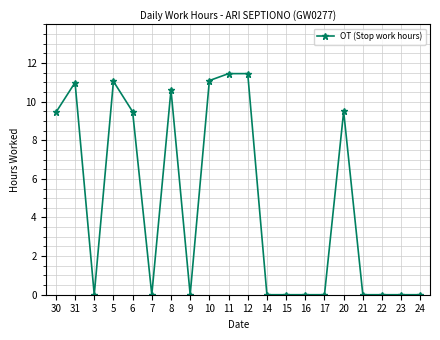

The value at 24 is 0.0. True or false?

True